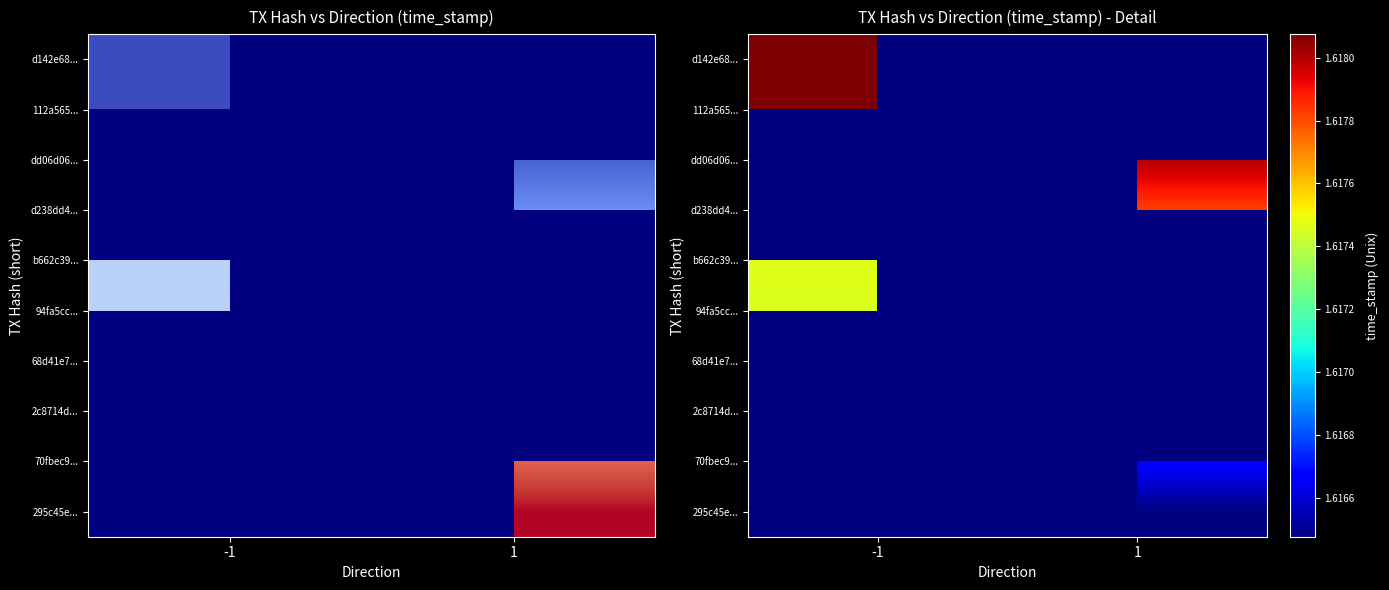

The 112a565... series shows 2591487441.9 at -1. True or false?

False